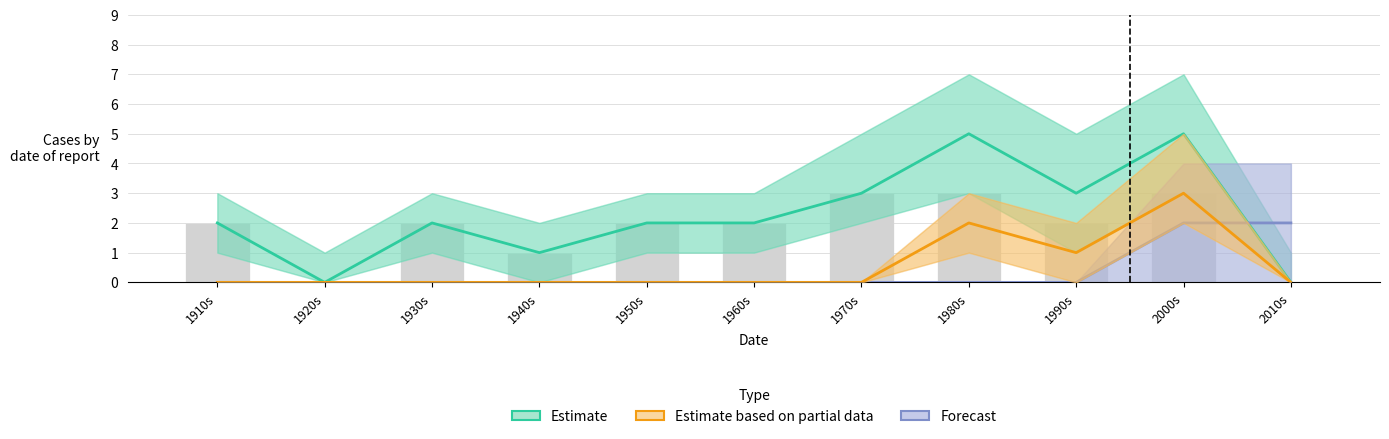

True or false: Estimate based on partial data has a value of -1 at 1910s.

False